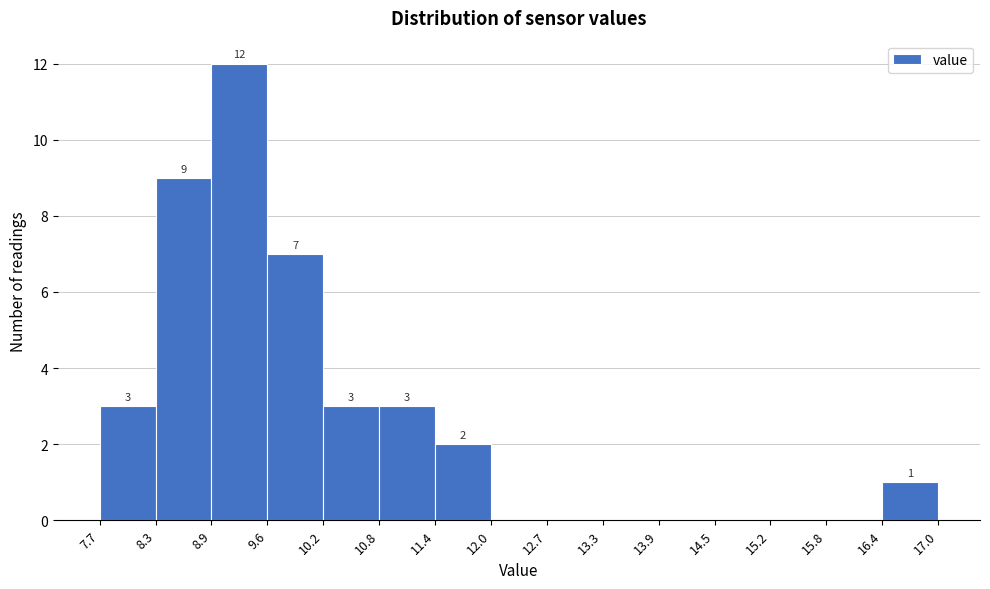

Over which range of the x-axis is the bar tallest?

8.9 to 9.6